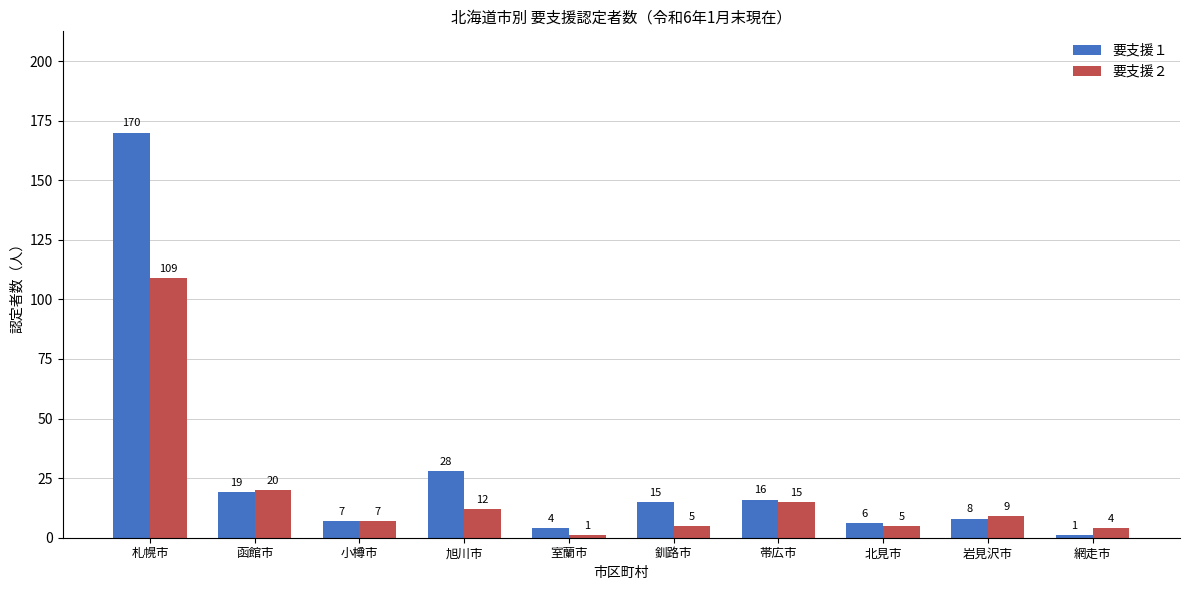

What is the difference between the maximum and second lowest values in the 要支援１ series?

166